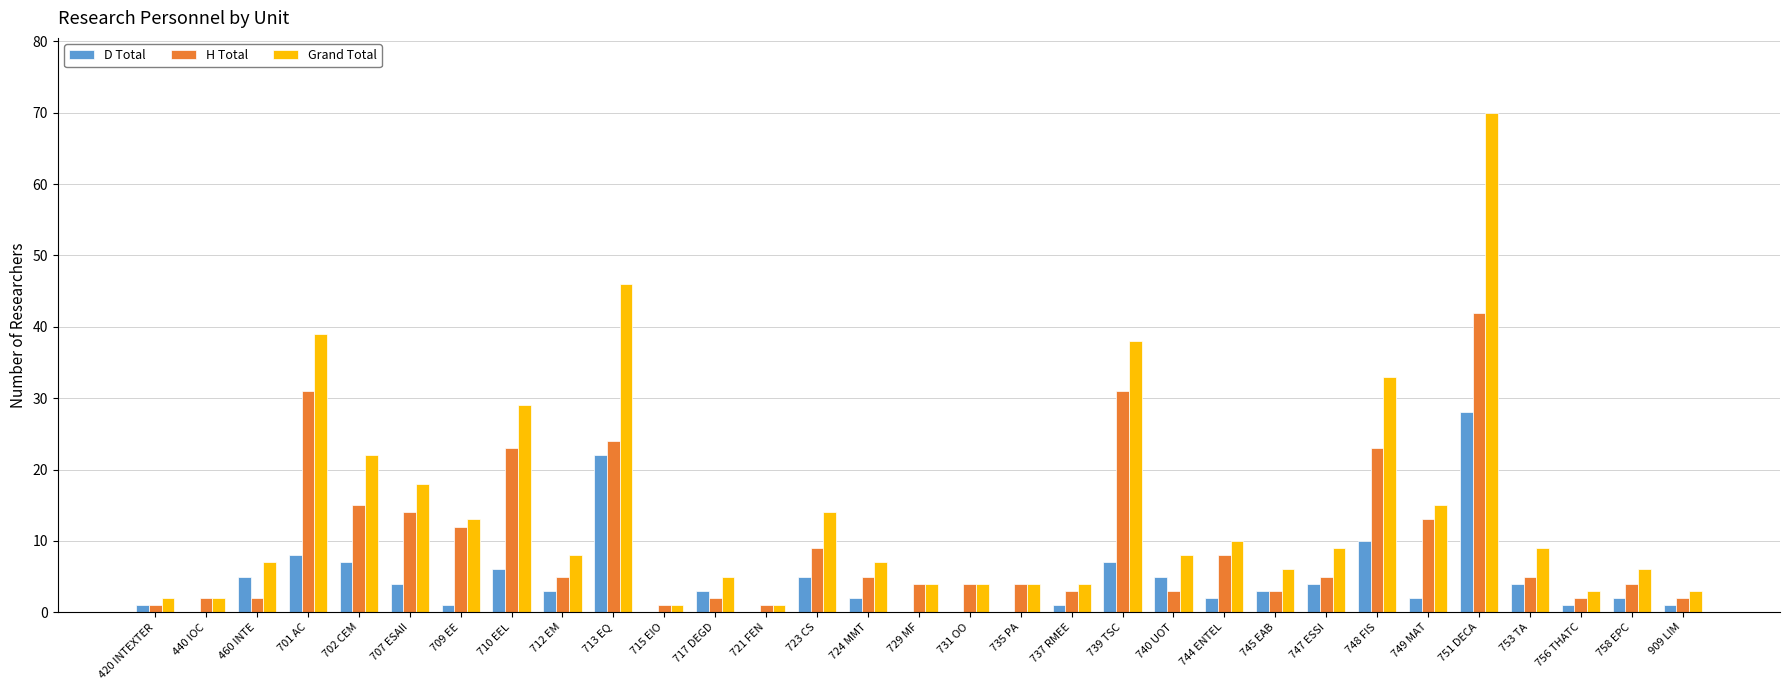

The Grand Total series shows 26 at 749 MAT. True or false?

False